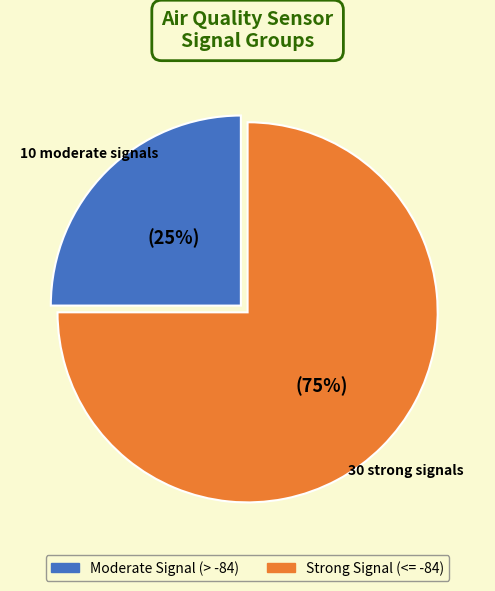

To the nearest percent, what is the difference between the largest and smallest slice percentages?

50%